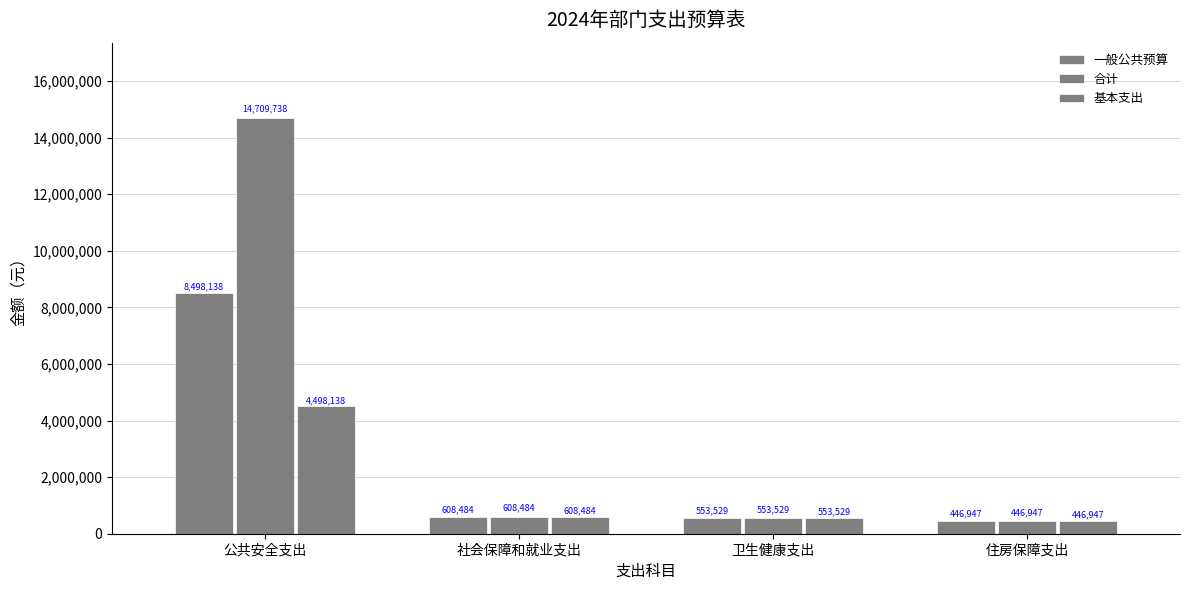

Does the chart contain any negative values?

No